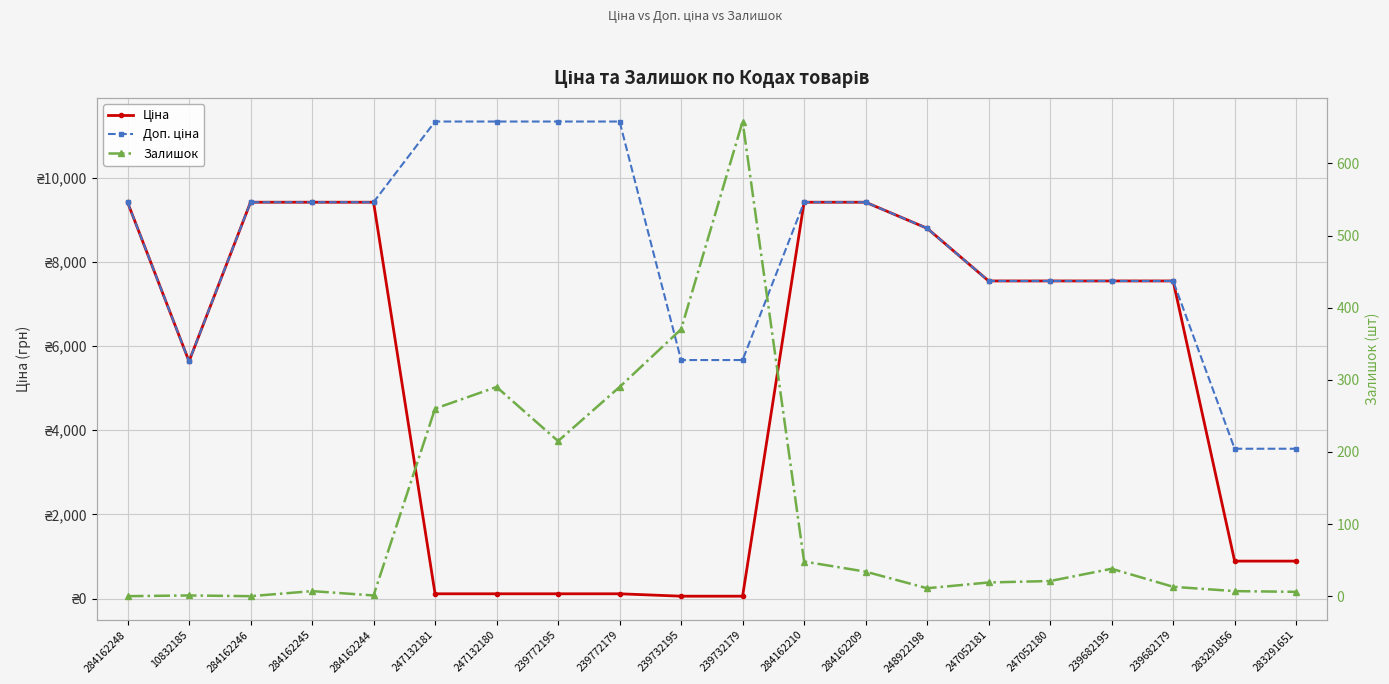

What is the label of the 11th point from the right?

239732195